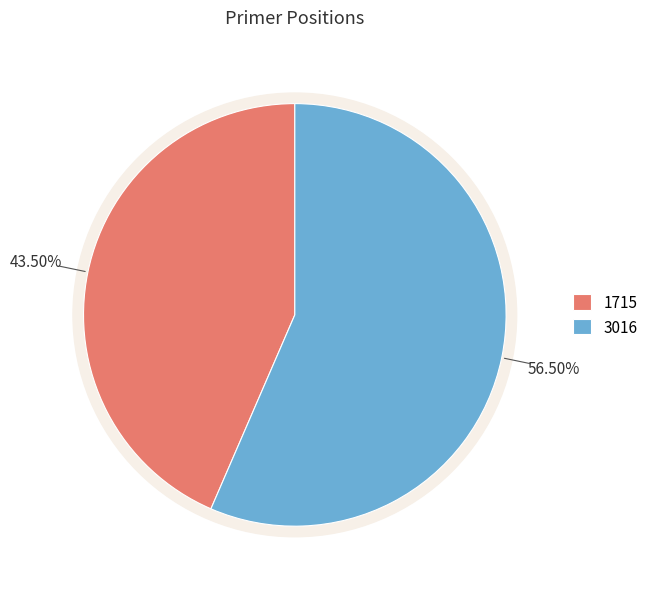

To the nearest percent, what is the difference between the 1715 and 3016 slice percentages?

13%